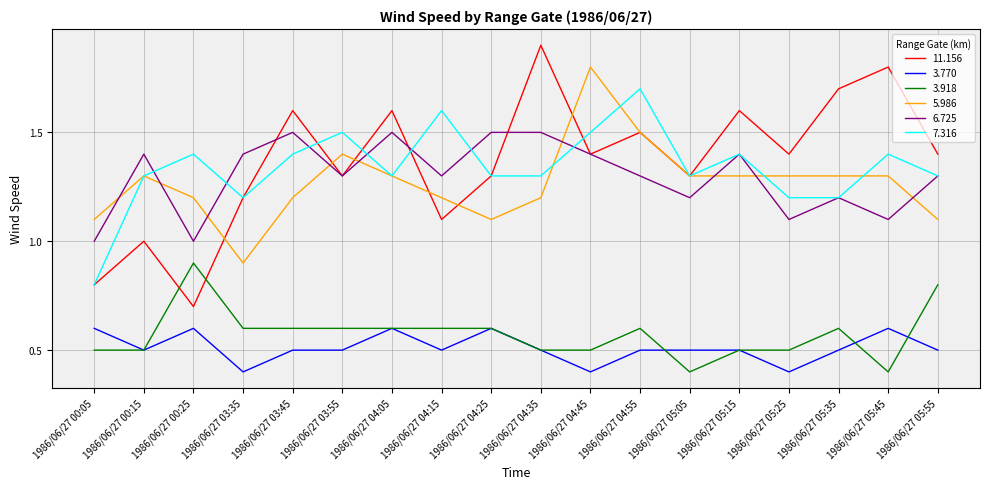

How many lines are shown in the chart?

6